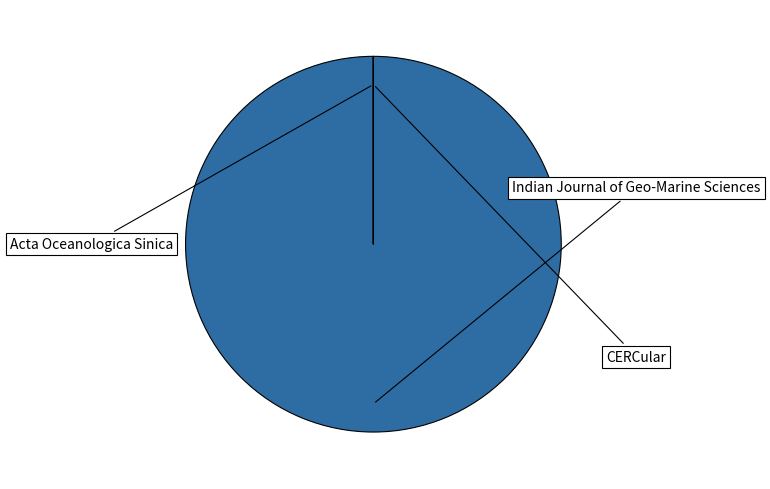

Which category has the smallest portion of the pie?

Acta Oceanologica Sinica